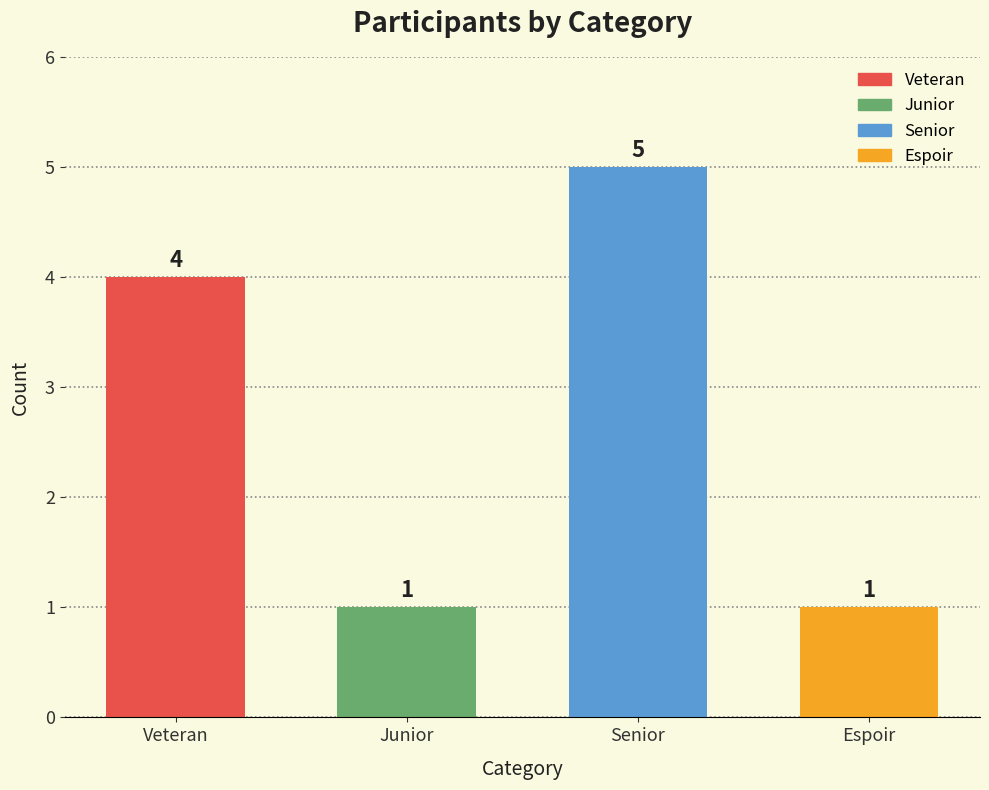

How many data points are less than 4?

2